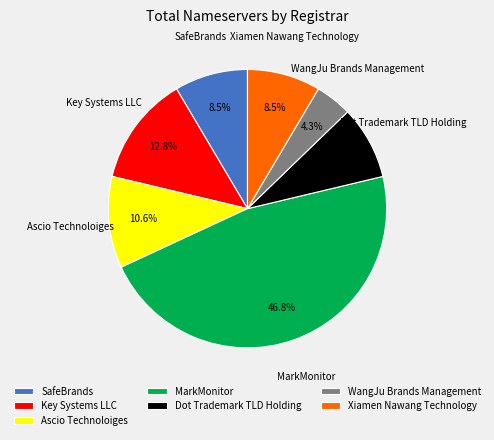

To the nearest percent, what is the combined percentage of WangJu Brands Management and Dot Trademark TLD Holding?

13%